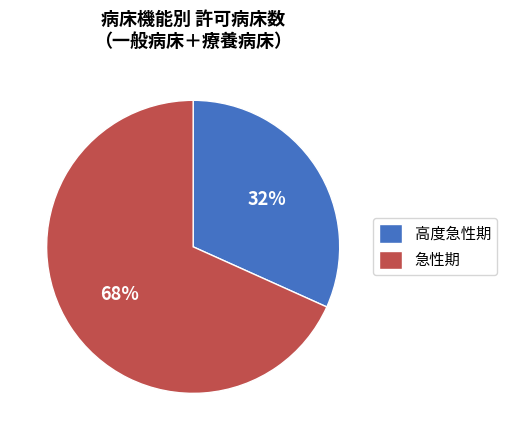

To the nearest percent, what portion does 急性期 represent?

68%